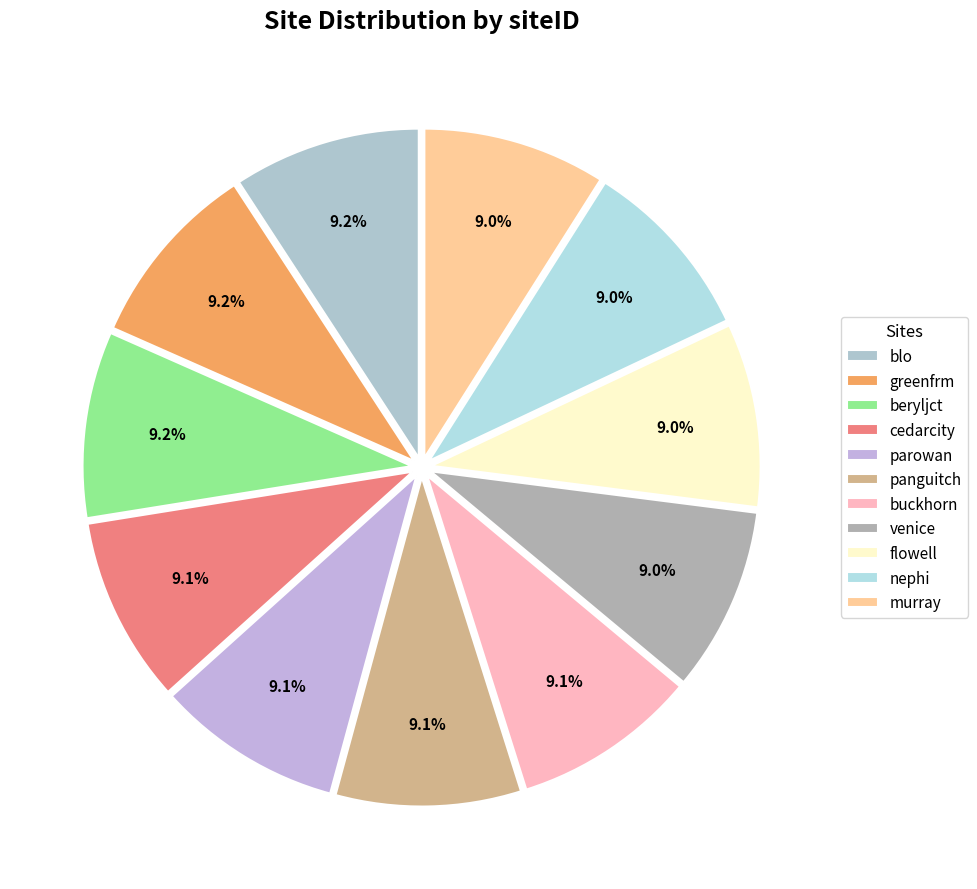

How many segments does this pie chart have?

11